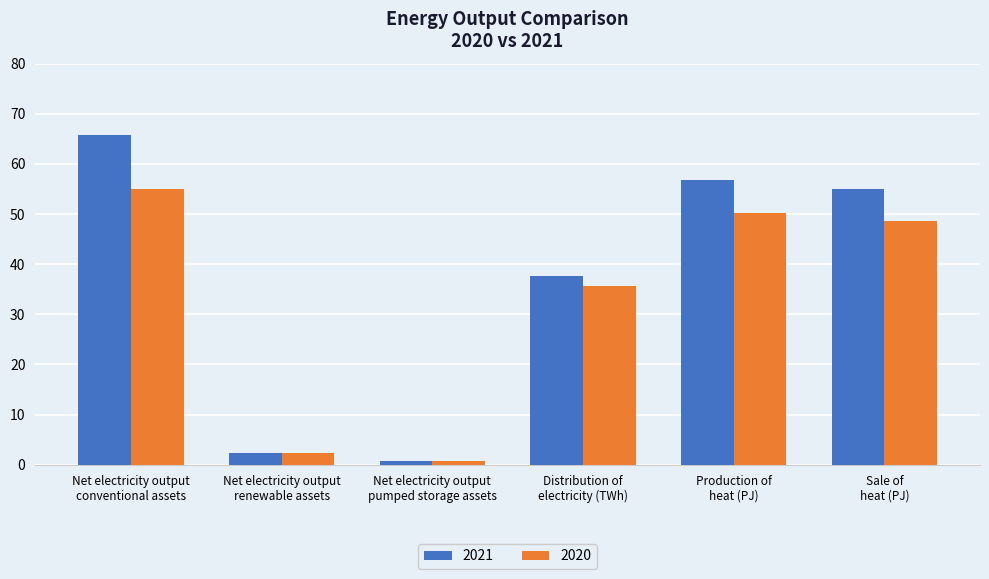

True or false: 2021 has a value of 23.6 at Distribution of
electricity (TWh).

False